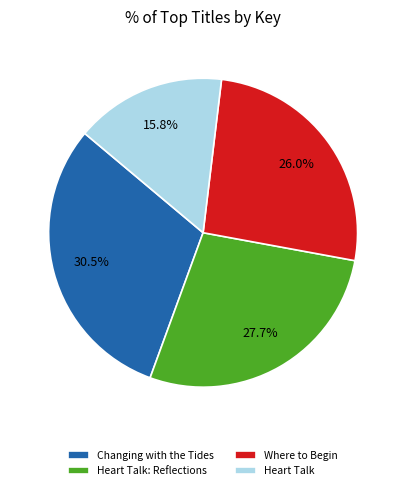

What percentage is NOT represented by Changing with the Tides?

69.5%